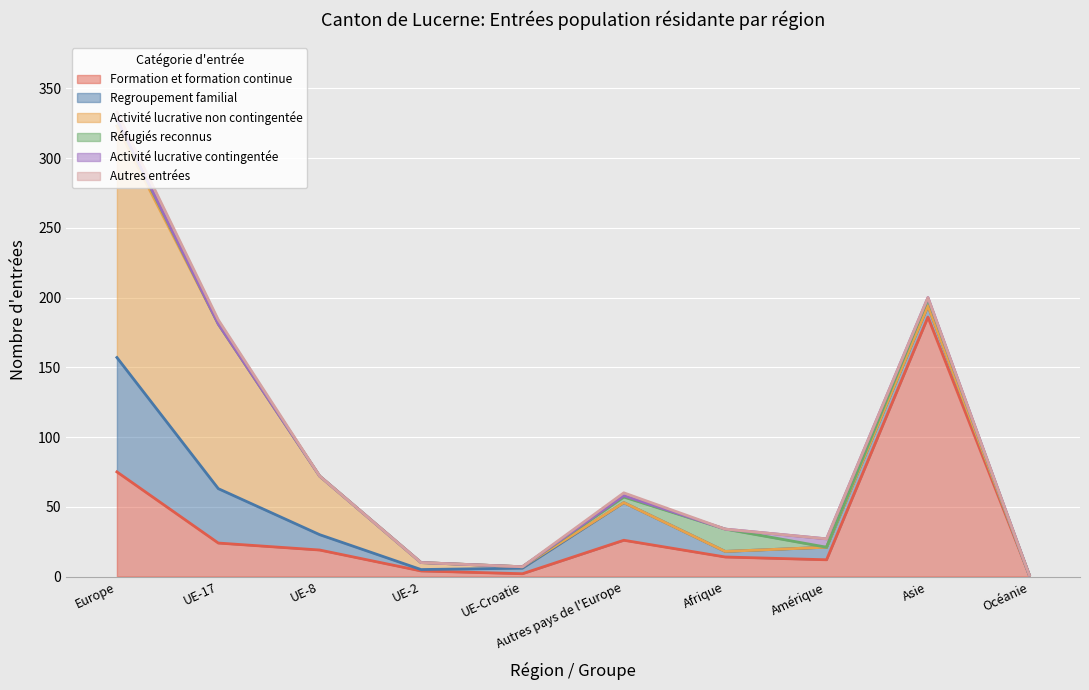

In Réfugiés reconnus, how many points are higher than both neighbors (excluding endpoints)?

2